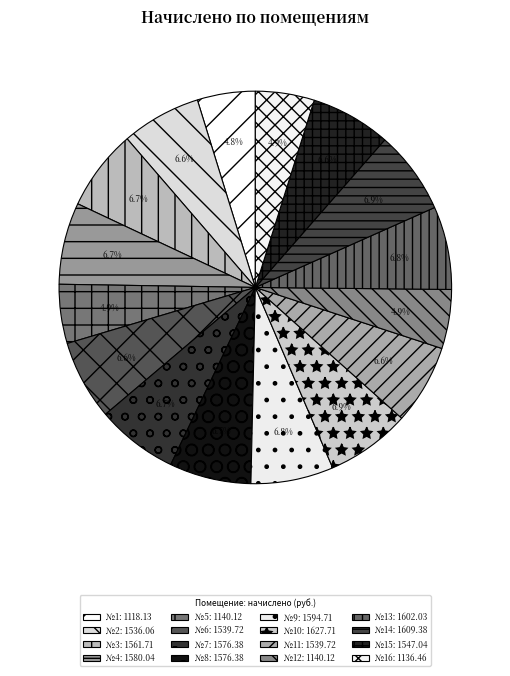

Is there any slice that represents more than half of the pie?

No